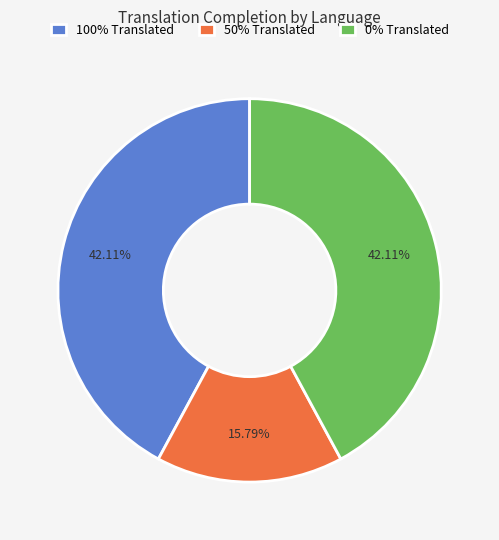

Does 100% Translated account for over 50% of the chart?

No